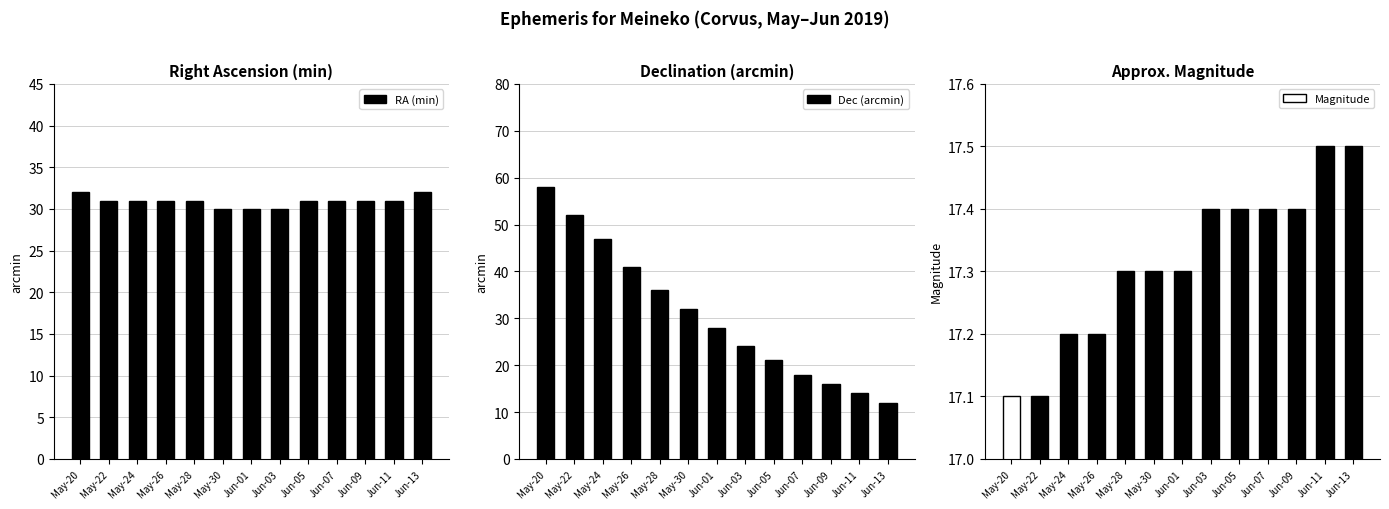

At which category is the sum across all series the highest?

May-20